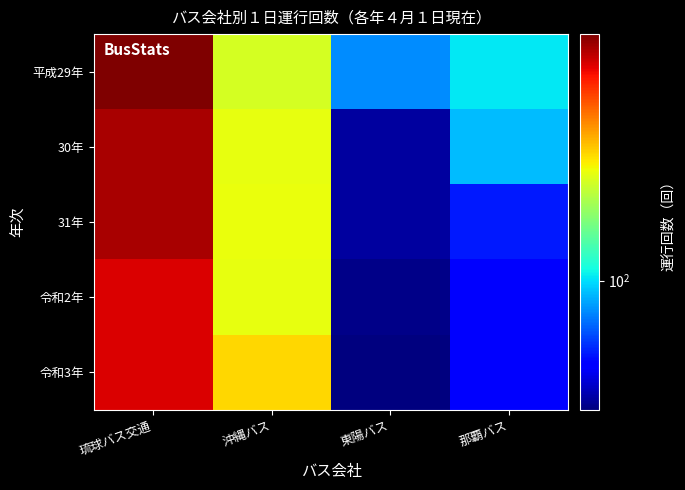

What is the greatest value displayed?

422.5